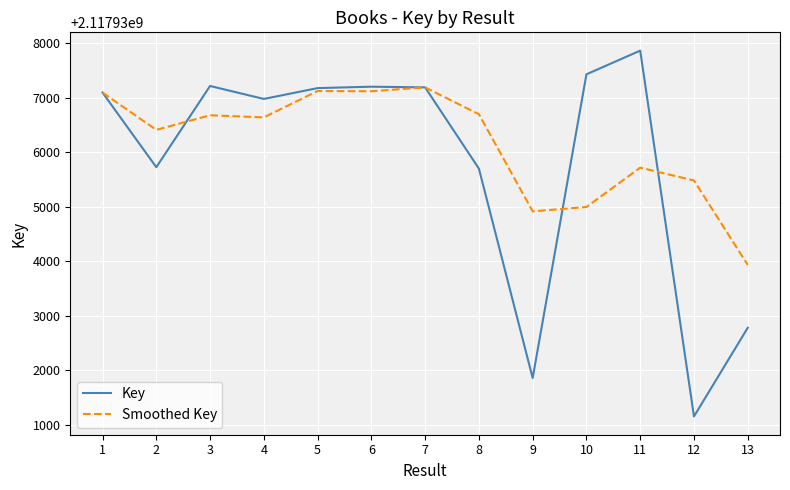

True or false: Smoothed Key and Key cross at least once.

True